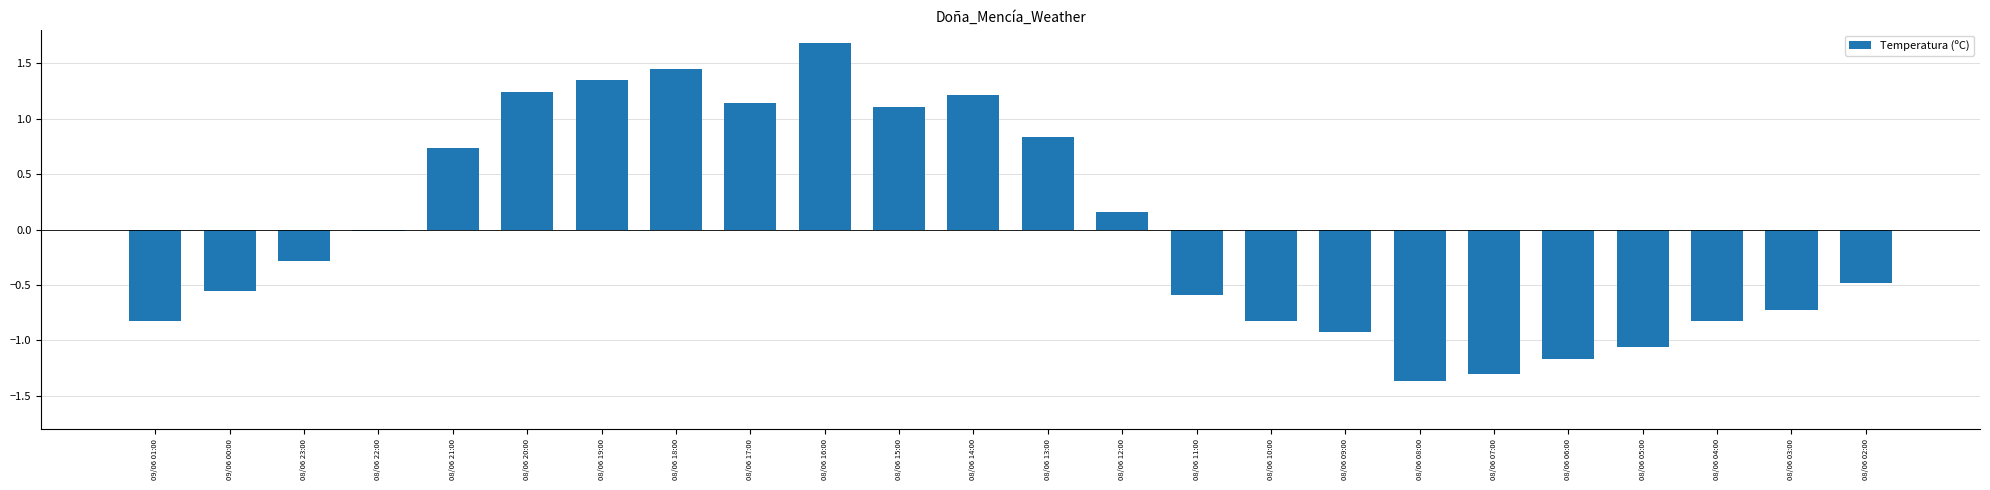

What is the change in value from 08/06 18:00 to 08/06 02:00?

-1.9